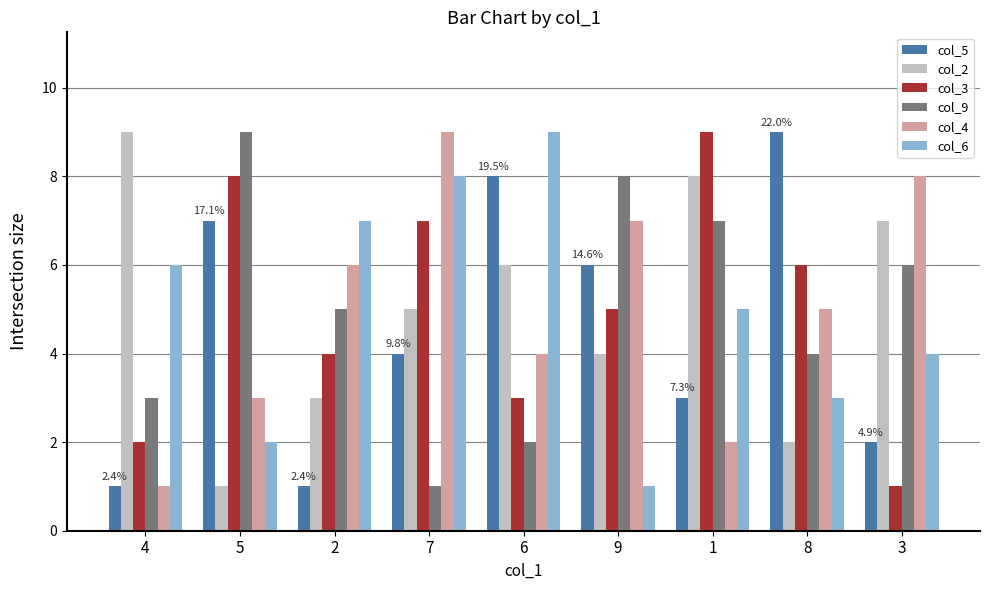

How many groups of bars are there?

9